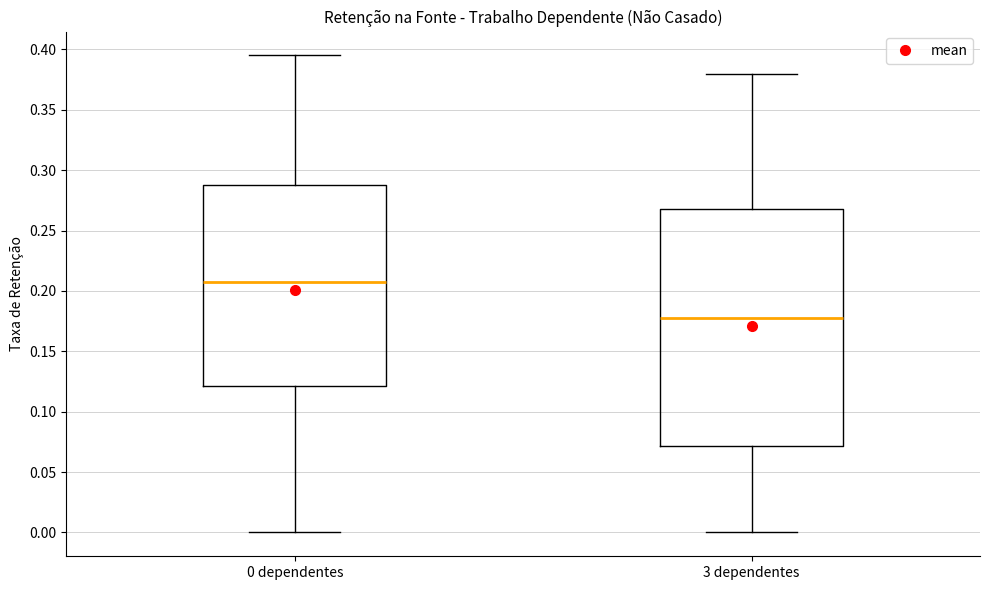

Reading left to right, transcribe this box plot: for each box, give where its median line is, the range the box spans, and where its two whiskers end, as read against the y-axis. The values are not printed on the chart, so give them approximately, as read against the axis.

0 dependentes: median 0.210, box 0.120 to 0.290, whiskers 0.000 to 0.395
3 dependentes: median 0.180, box 0.070 to 0.270, whiskers 0.000 to 0.380